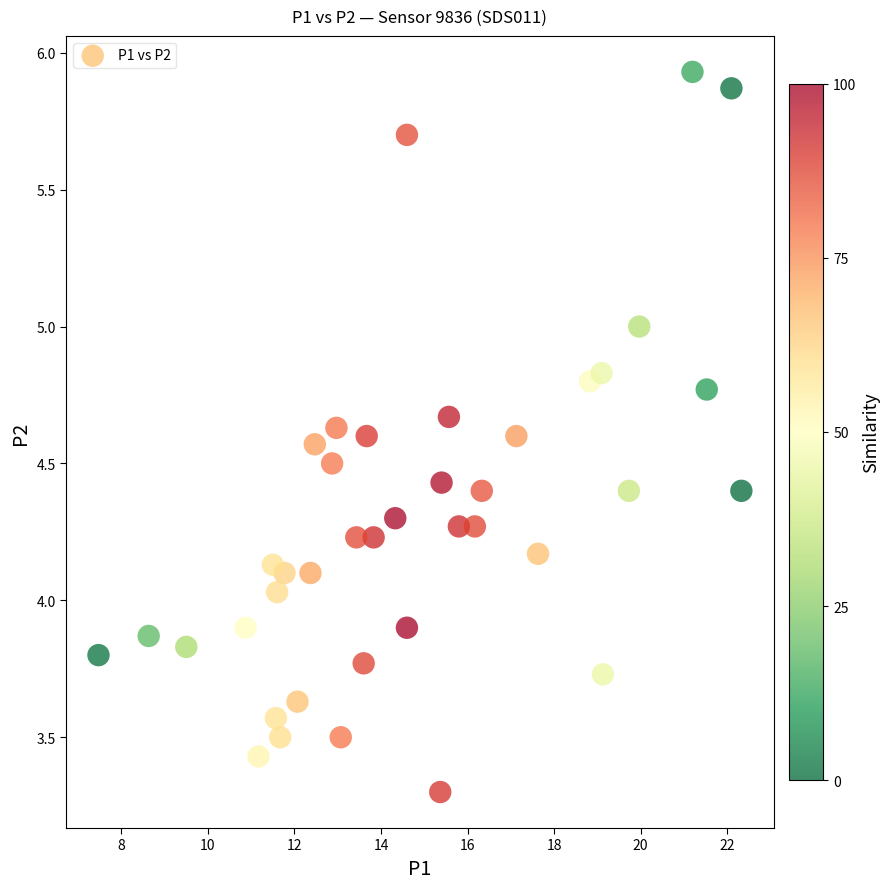

What is the range of X values (max minus min)?

14.9